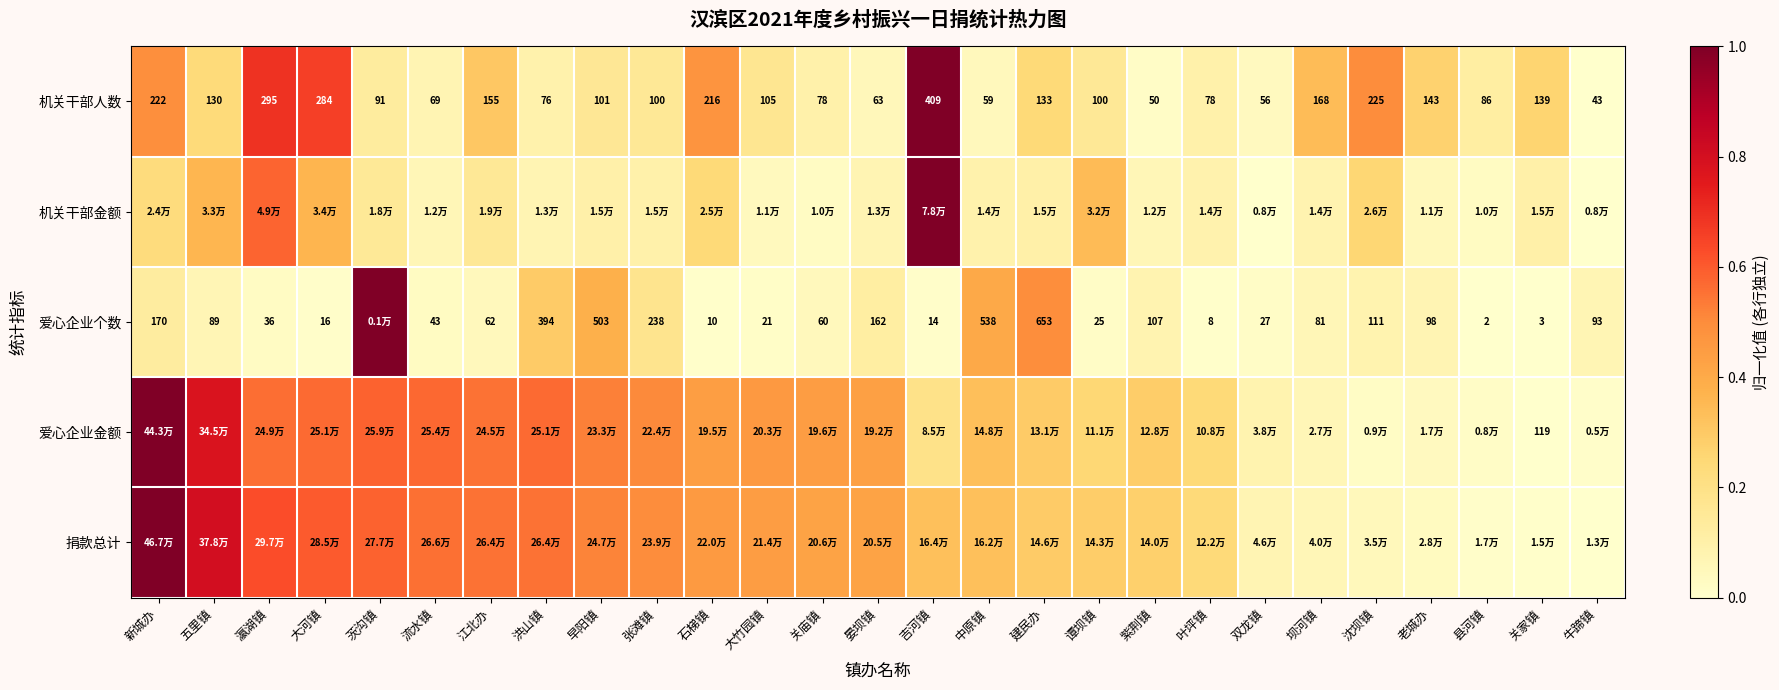

Where is 机关干部人数 nearest to the value 226?

沈坝镇